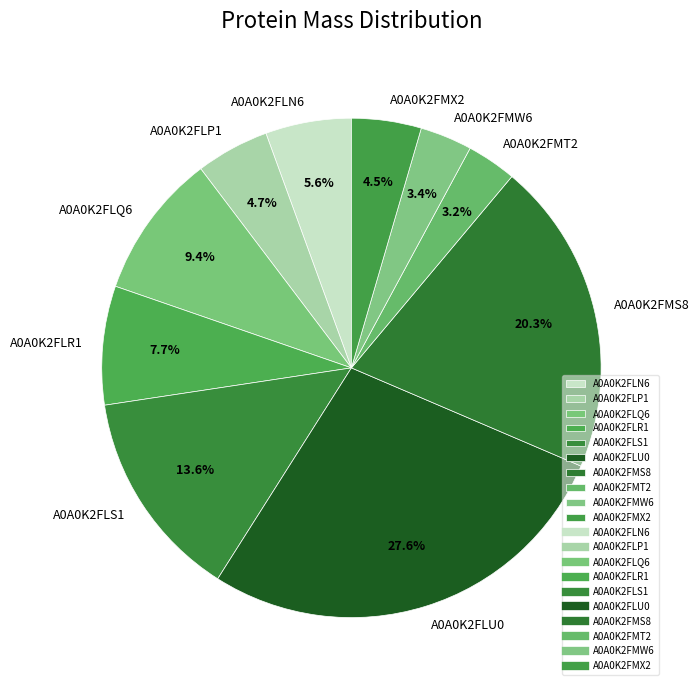

Which has a higher value, A0A0K2FLR1 or A0A0K2FLN6?

A0A0K2FLR1